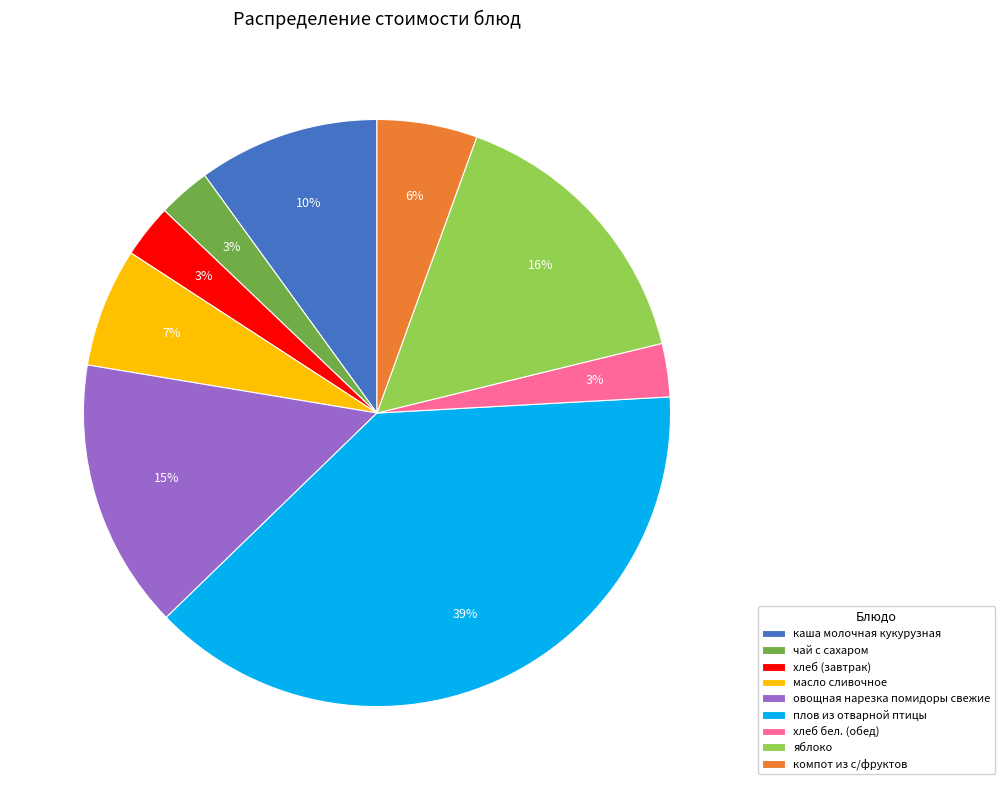

Combined, do хлеб (завтрак) and компот из с/фруктов account for over 50%?

No